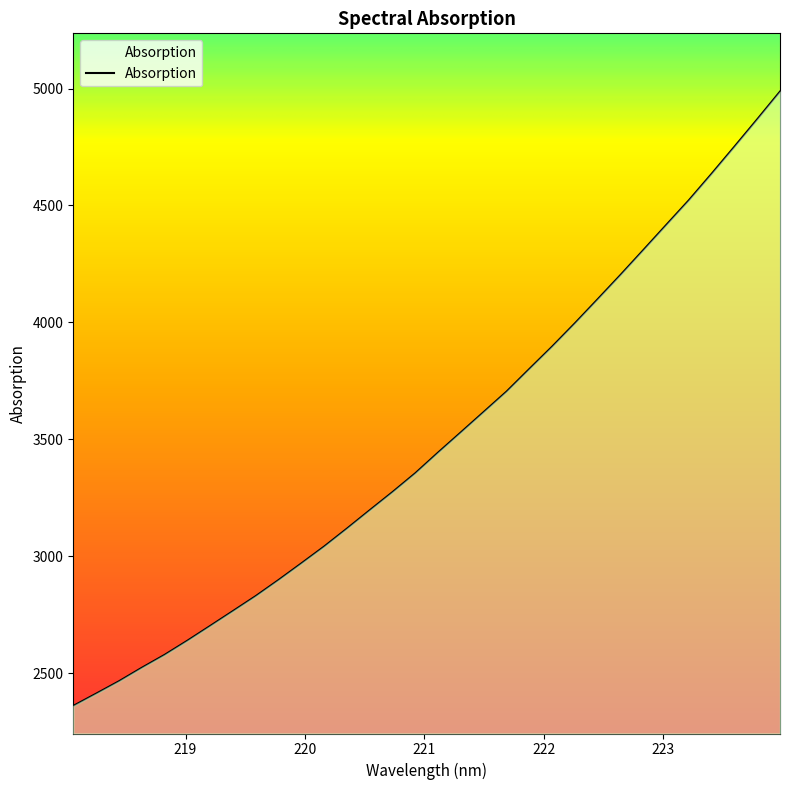

Is it true that the value at 221.3083 is 1383.3?

False